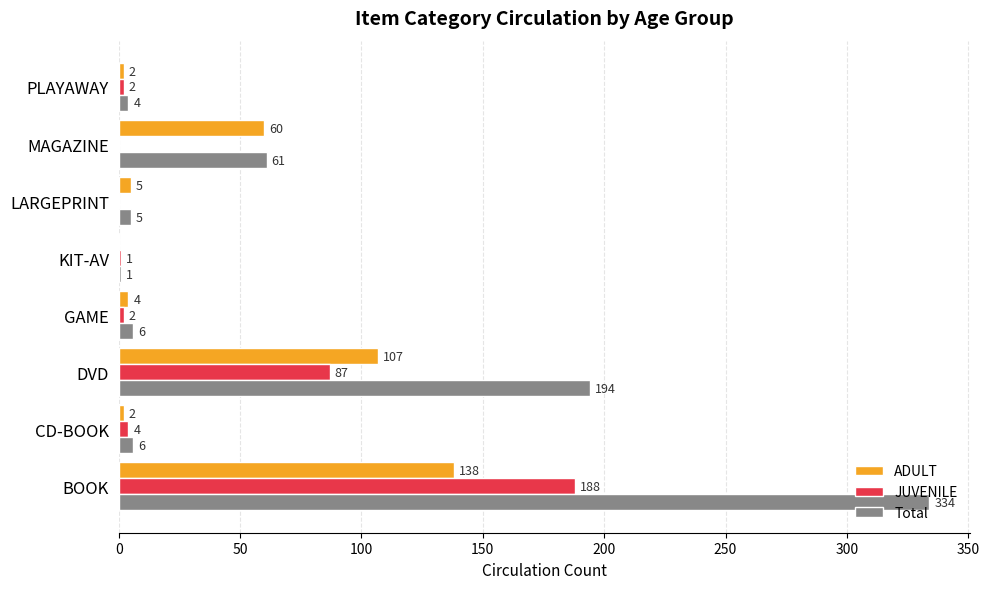

What is the sum of all JUVENILE values?

284